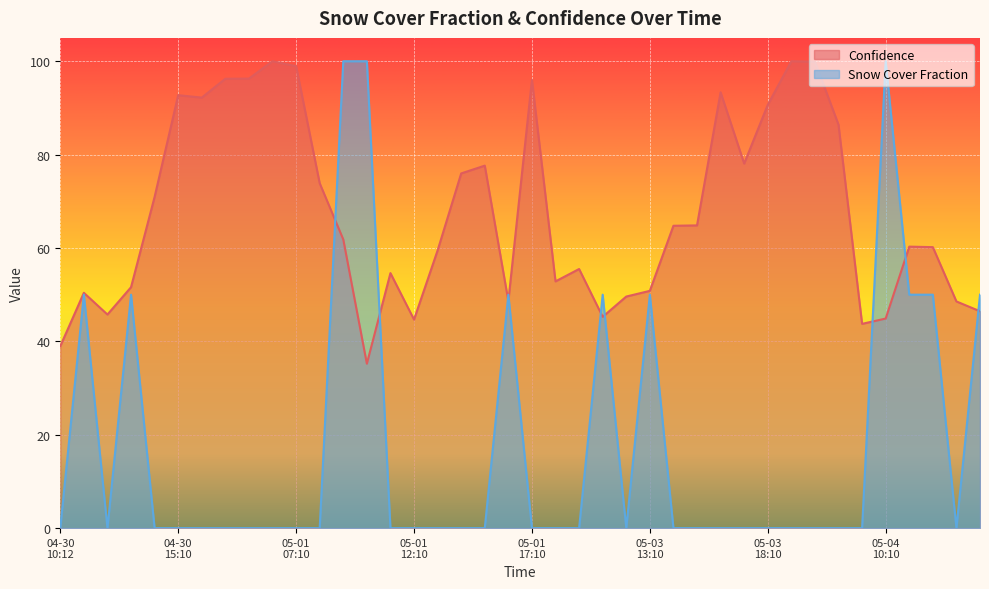

How many values in the Confidence series exceed 61?

20